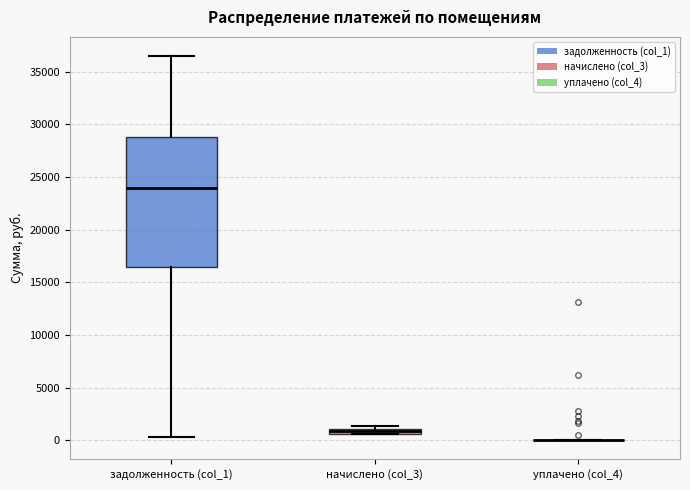

Which box is the tallest, from its lower edge to its upper edge?

задолженность (col_1)